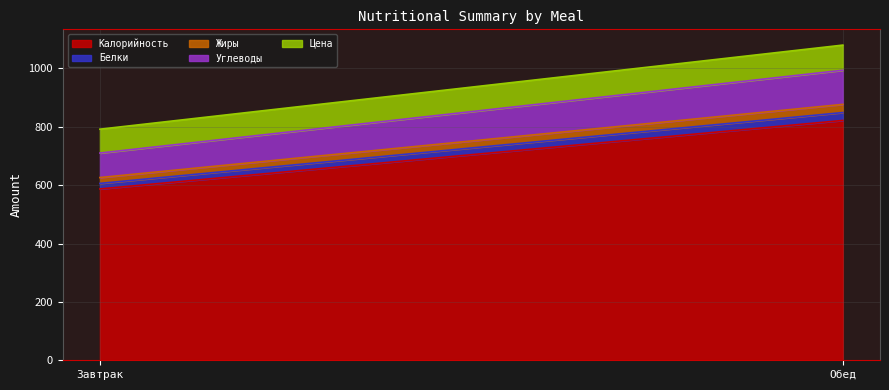

At how many categories does at least one series exceed 466?

2